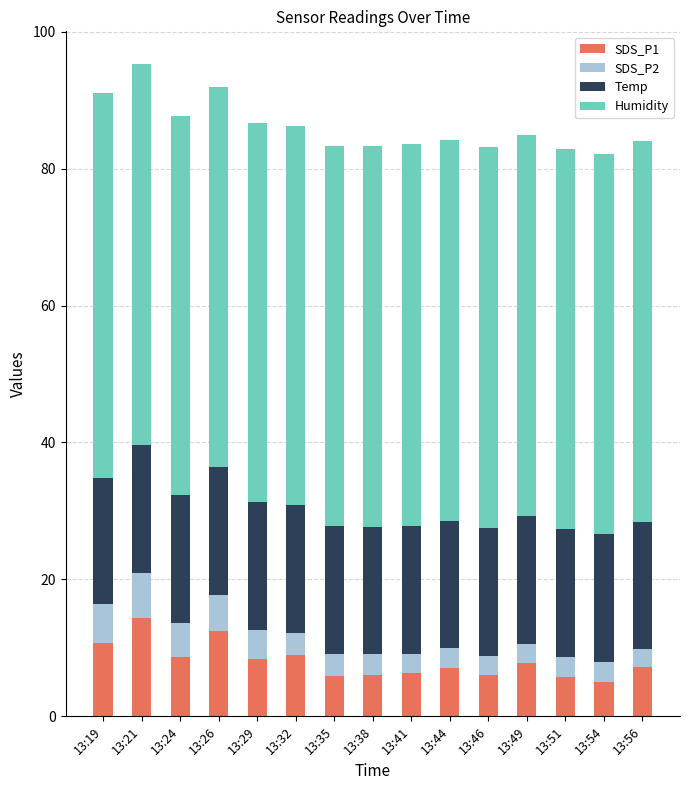

What is the highest value of the SDS_P1 series?

14.3